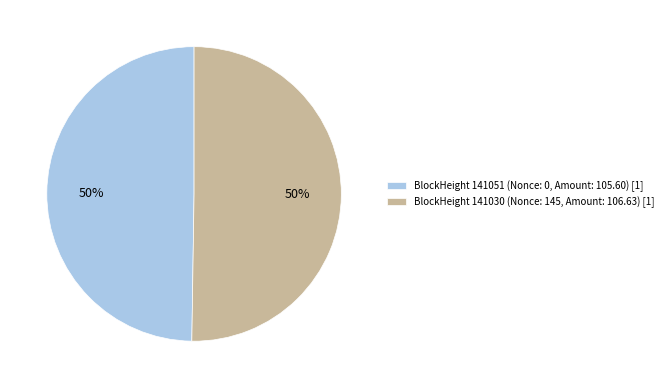

Count the number of slices in the pie.

2